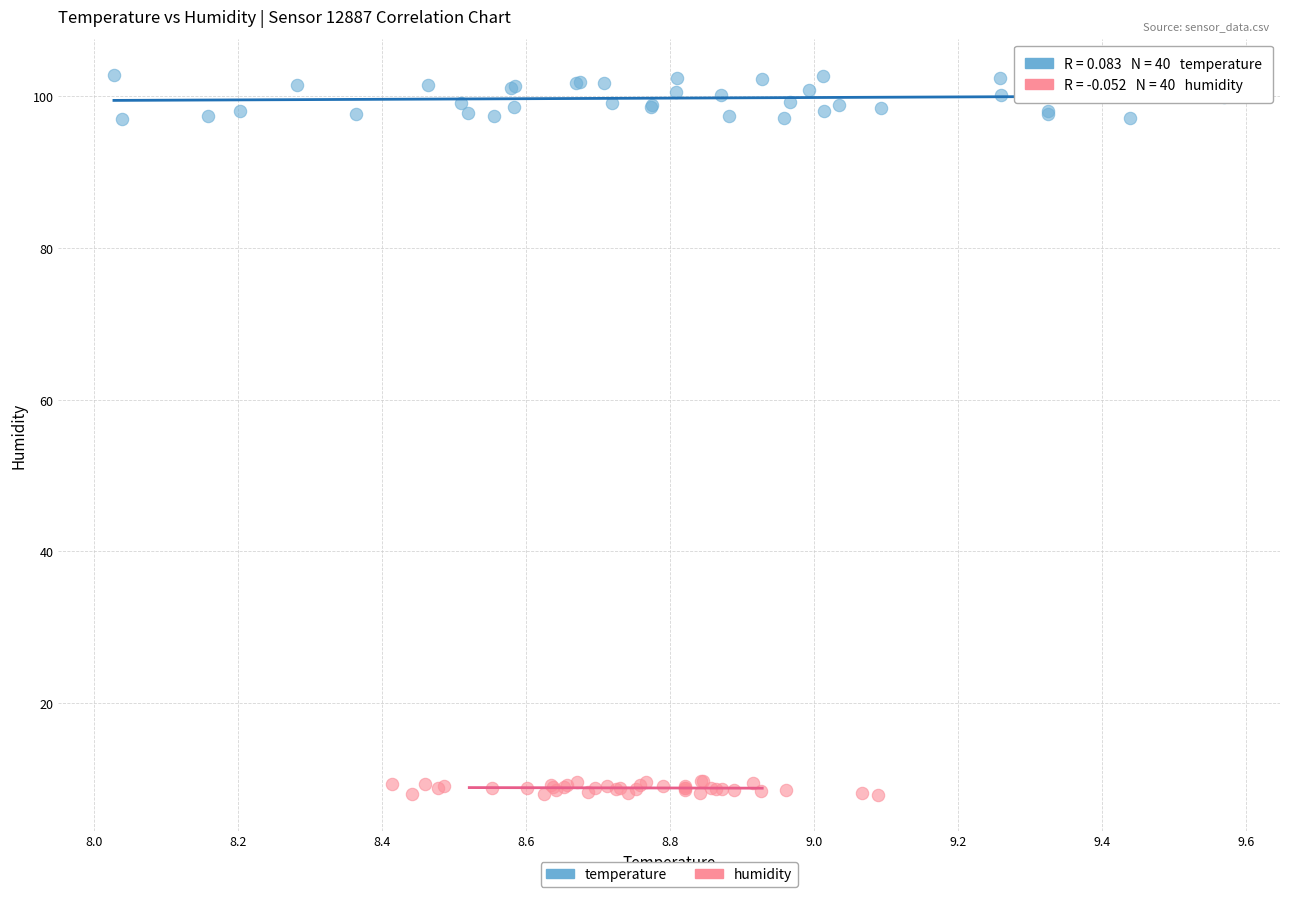

Which series reaches the maximum Y coordinate?

temperature